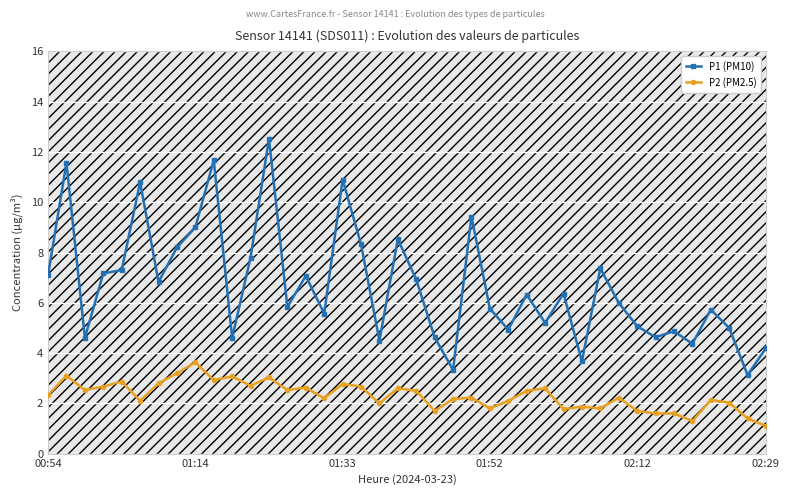

Which category has the highest value in the P2 (PM2.5) series?

01:14